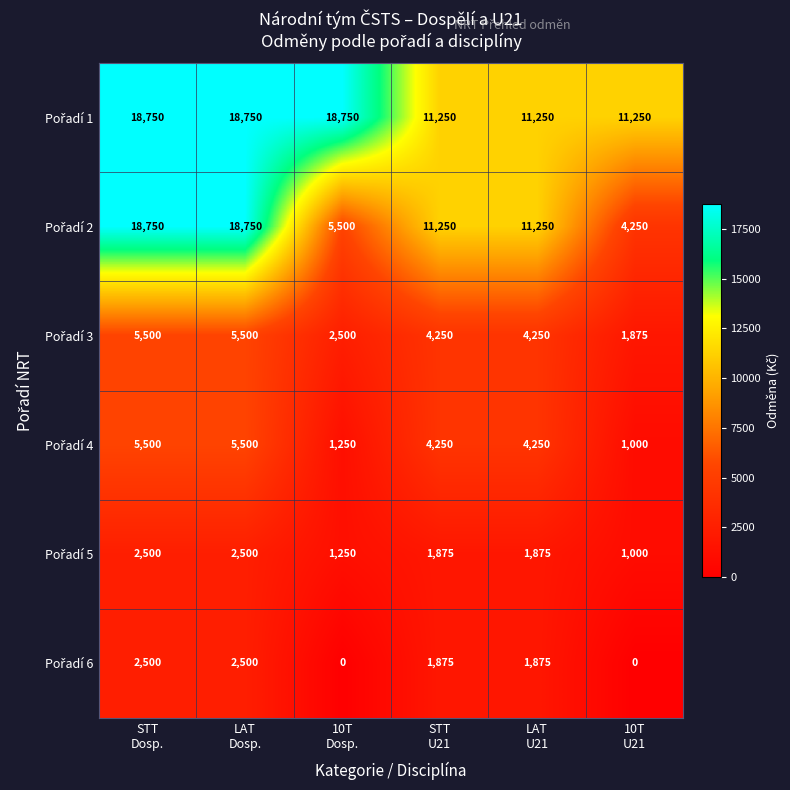

At how many categories does at least one series exceed 16789?

3